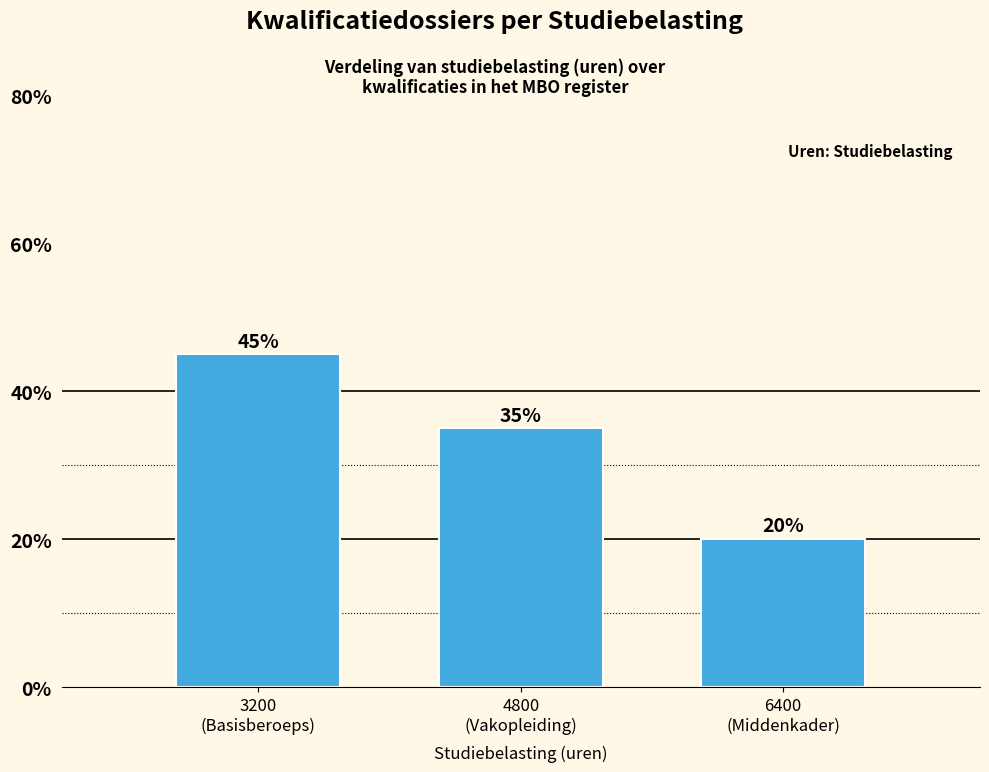

Reading right to left, extract all data points from this chart.

20	35	45